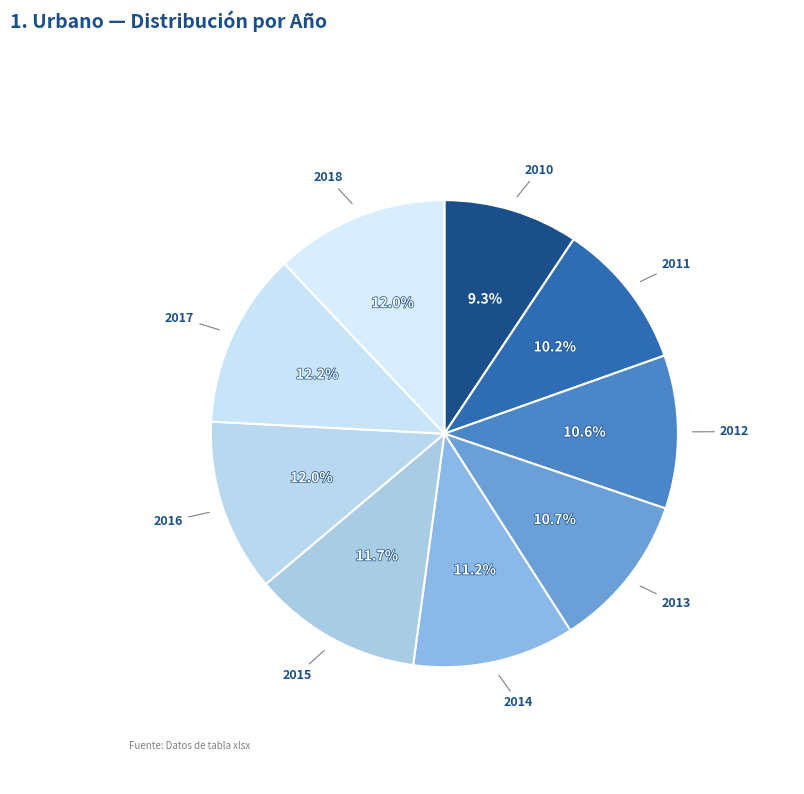

Which category has the smallest portion of the pie?

2010